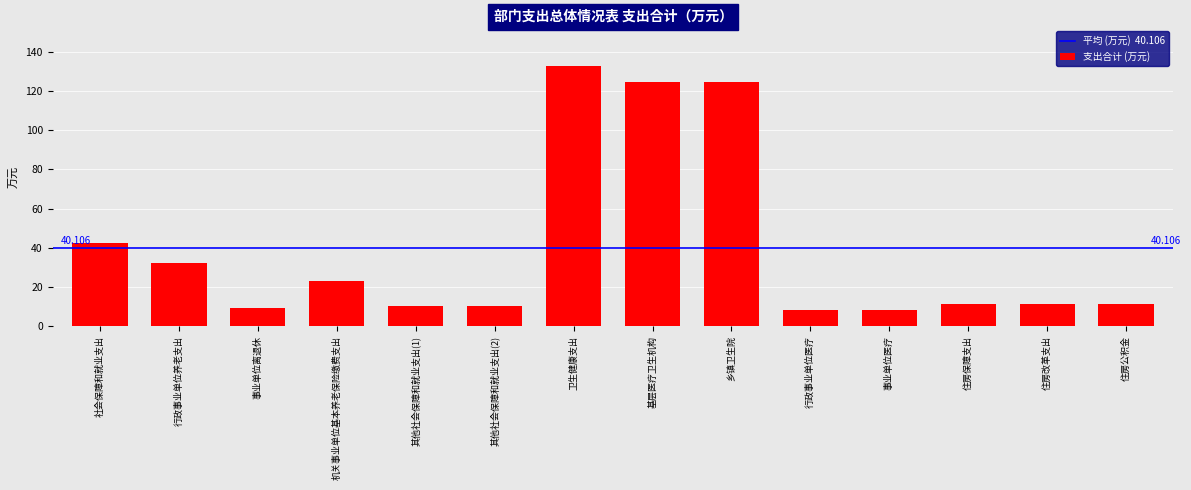

At which label is the value closest to 70?

社会保障和就业支出